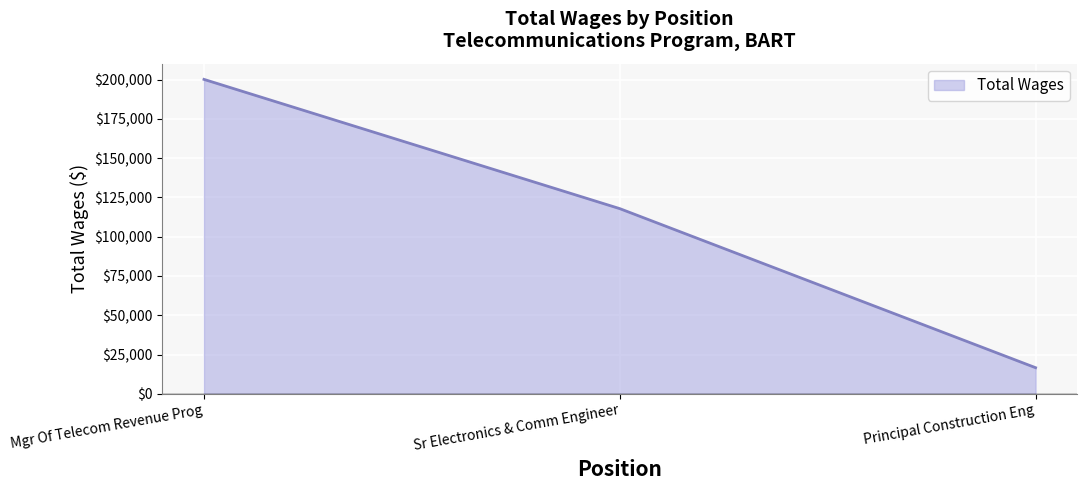

What is the greatest value displayed?

200118